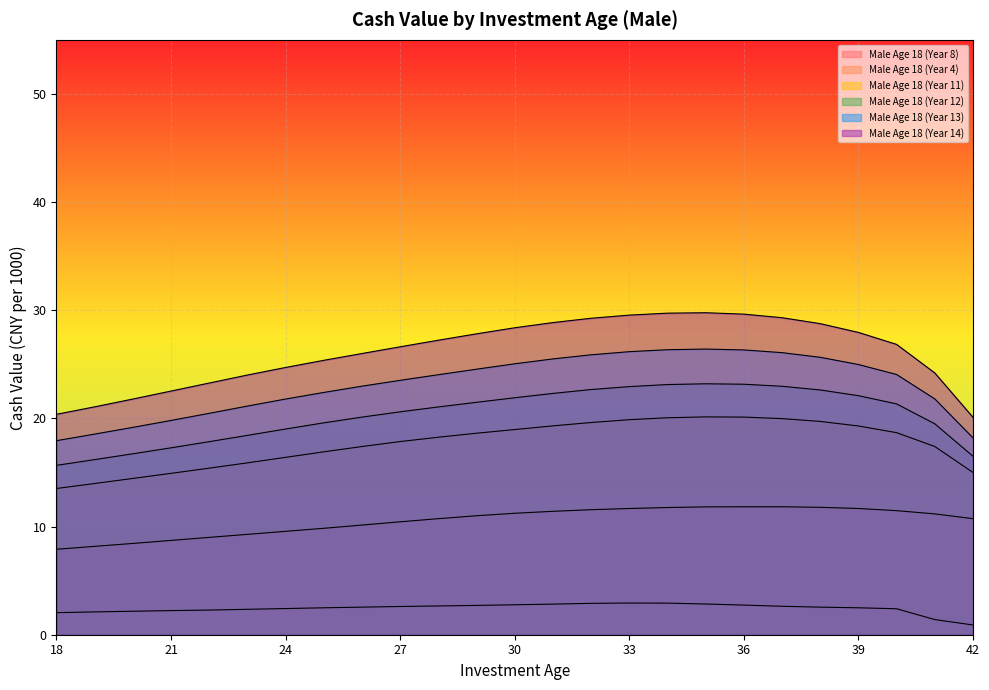

True or false: Male Age 18 (Year 4) and Male Age 18 (Year 12) intersect in this chart.

False